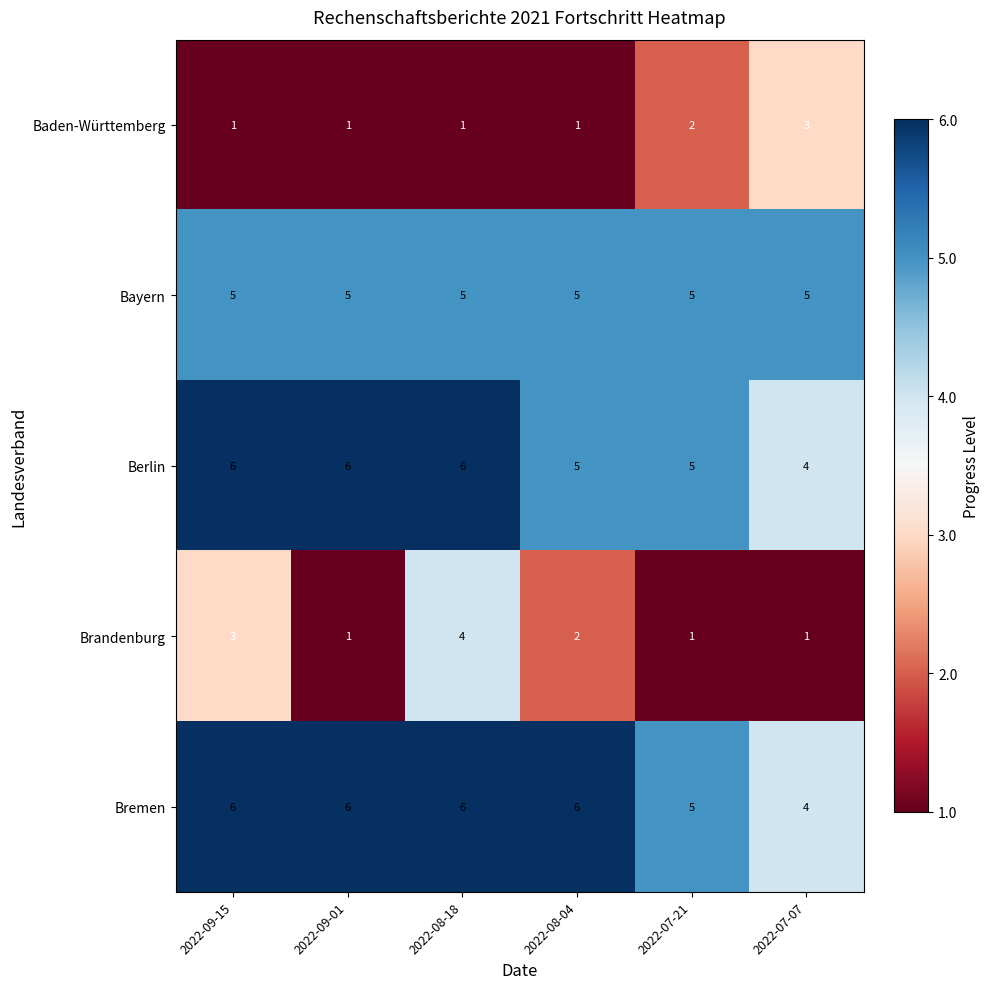

At how many categories does at least one series exceed 1?

6